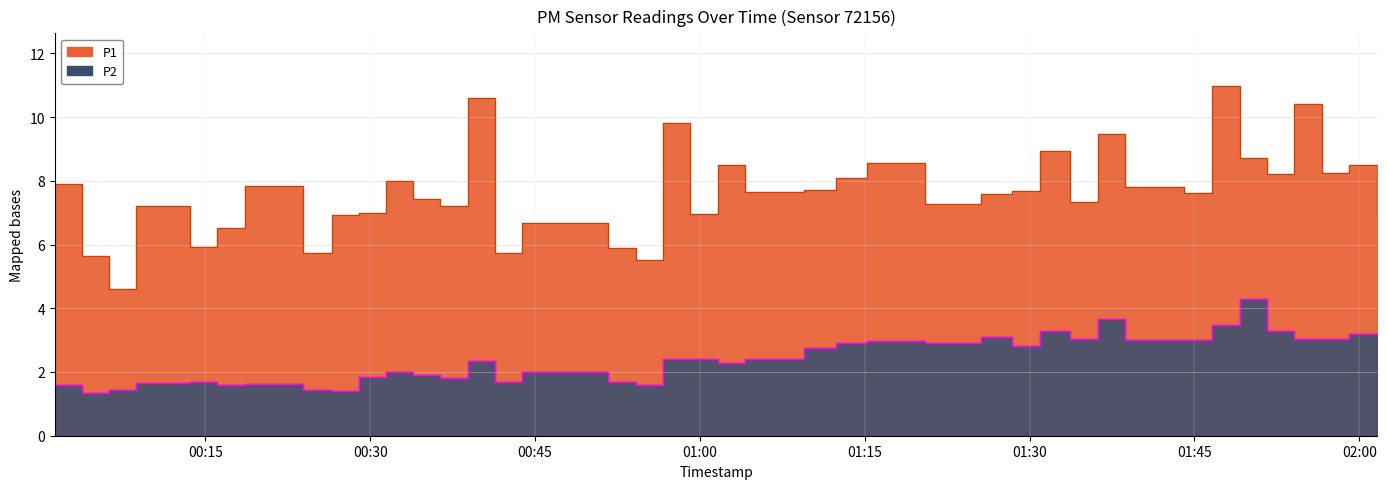

True or false: P2 has a value of 2.9 at 2022-10-16T01:12:22.

True